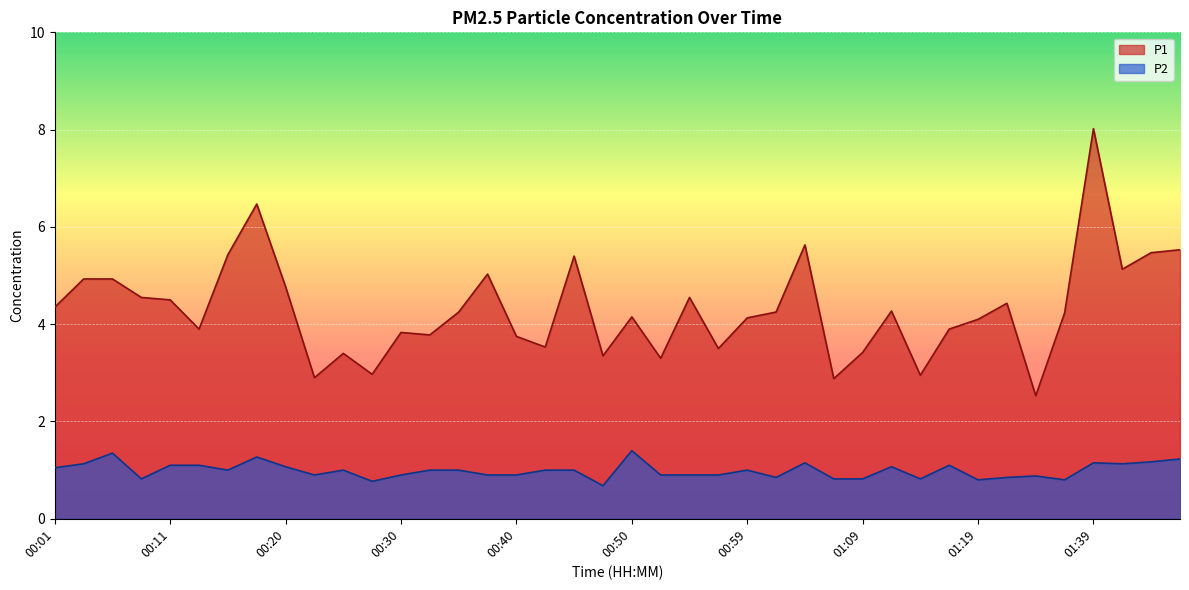

At which category is the sum across all series the highest?

01:39